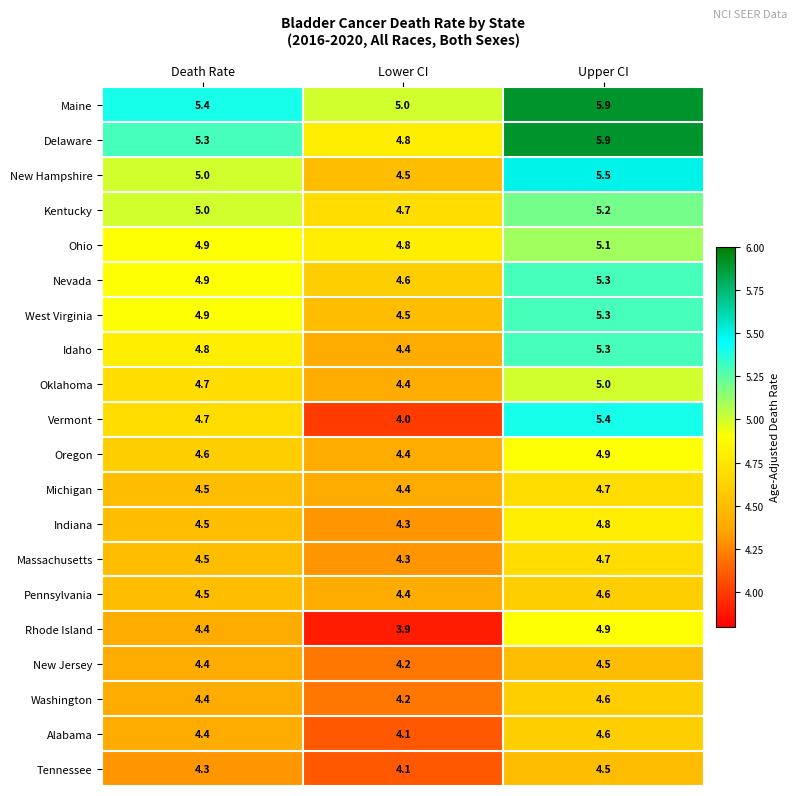

What is the spread (max minus min) of values at Lower CI?

1.1